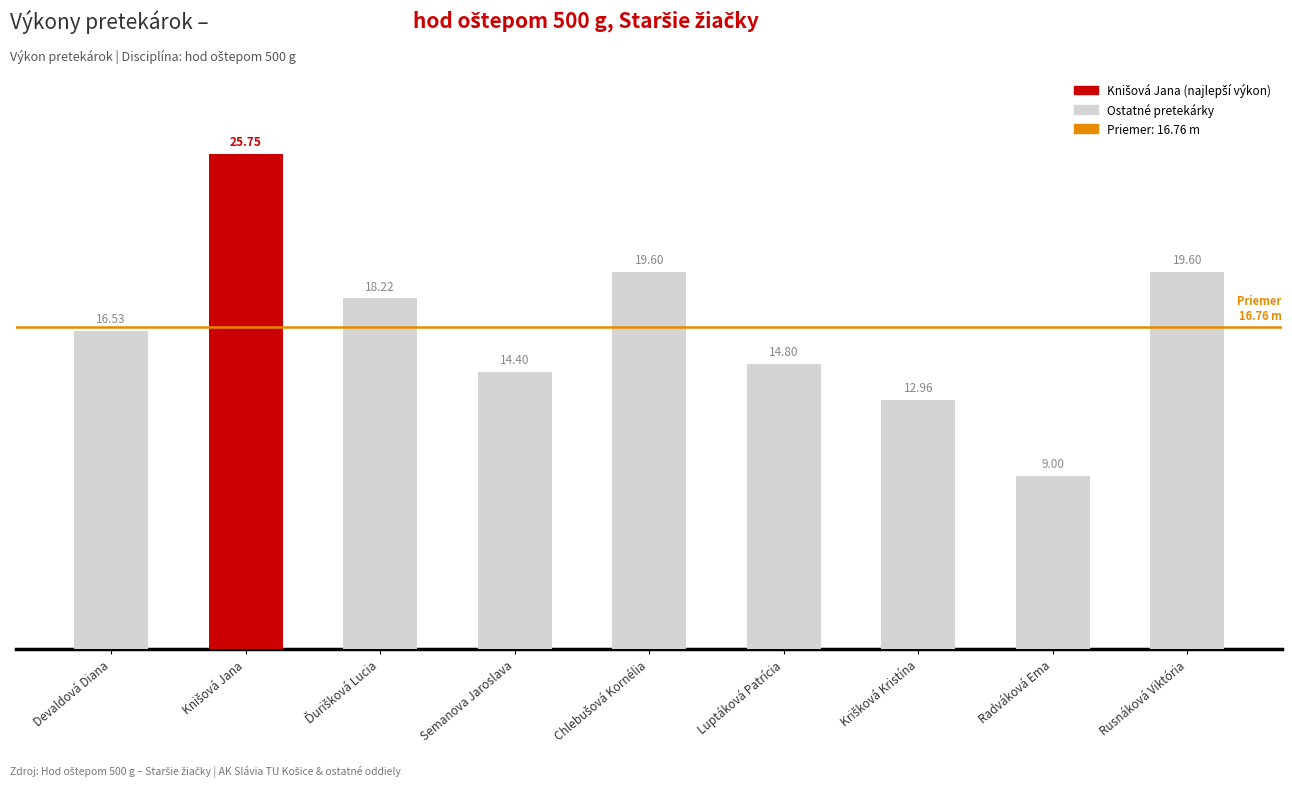

What is the change in value from Devaldová Diana to Rusnáková Viktória?

+3.1